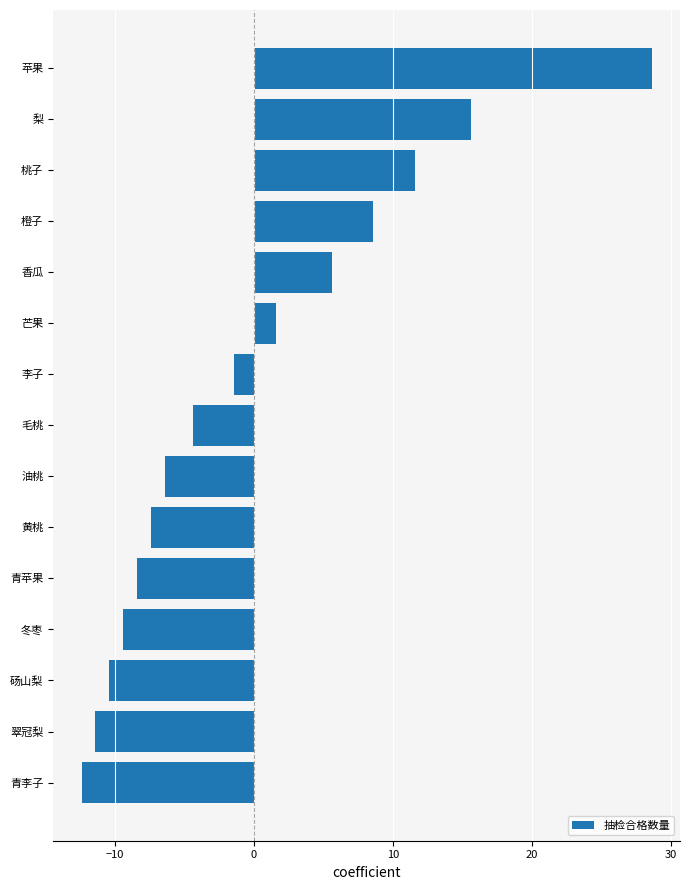

How many series are shown in this chart?

1